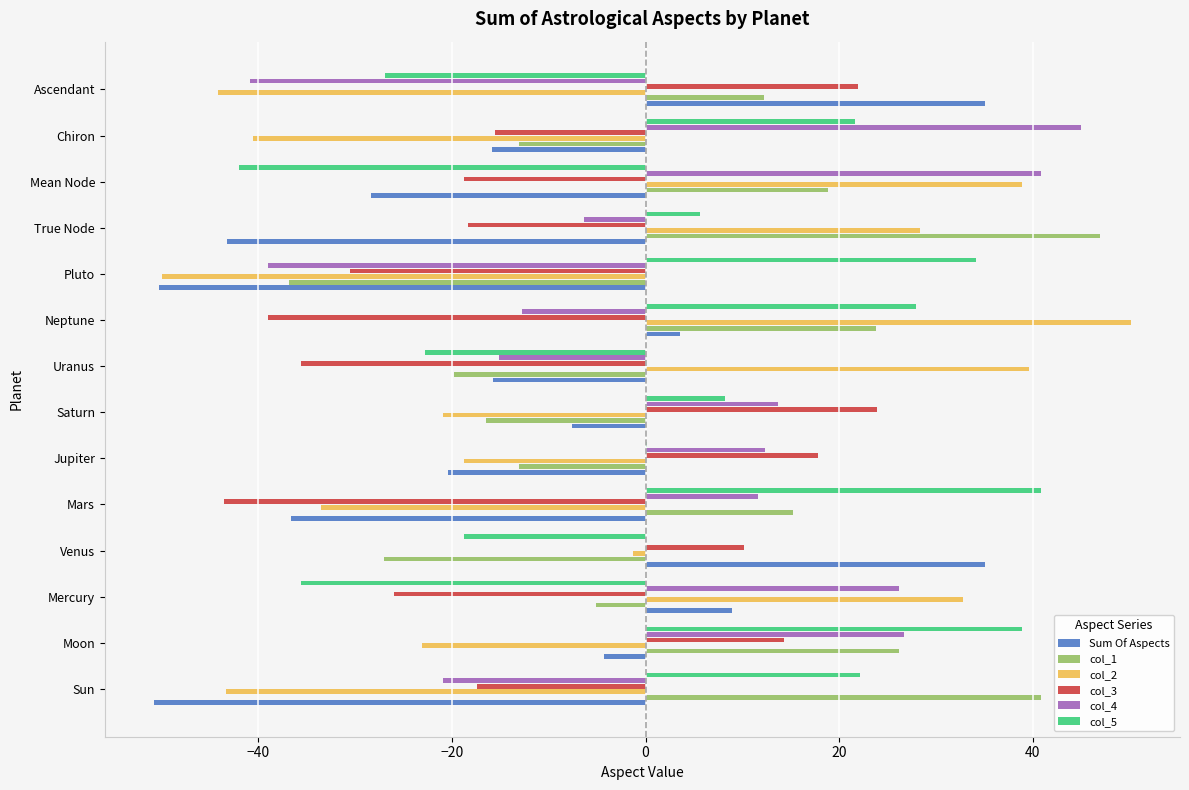

Which series changed the most between Chiron and Ascendant?

col_4